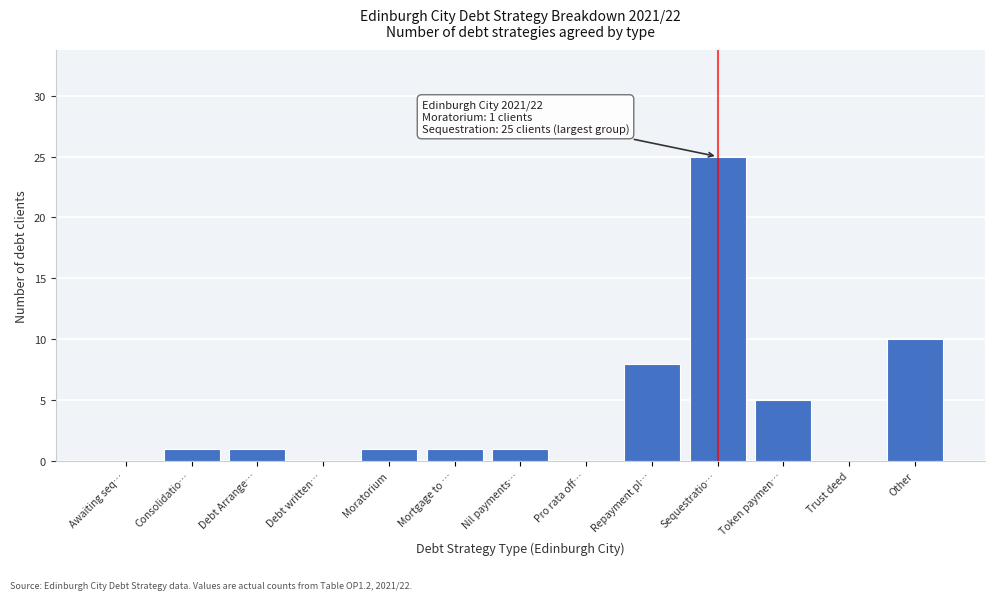

Reading left to right, what are all the values shown in this chart?

Awaiting seq…=0	Consolidatio…=1	Debt Arrange…=1	Debt written…=0	Moratorium=1	Mortgage to …=1	Nil payments…=1	Pro rata off…=0	Repayment pl…=8	Sequestratio…=25	Token paymen…=5	Trust deed=0	Other=10